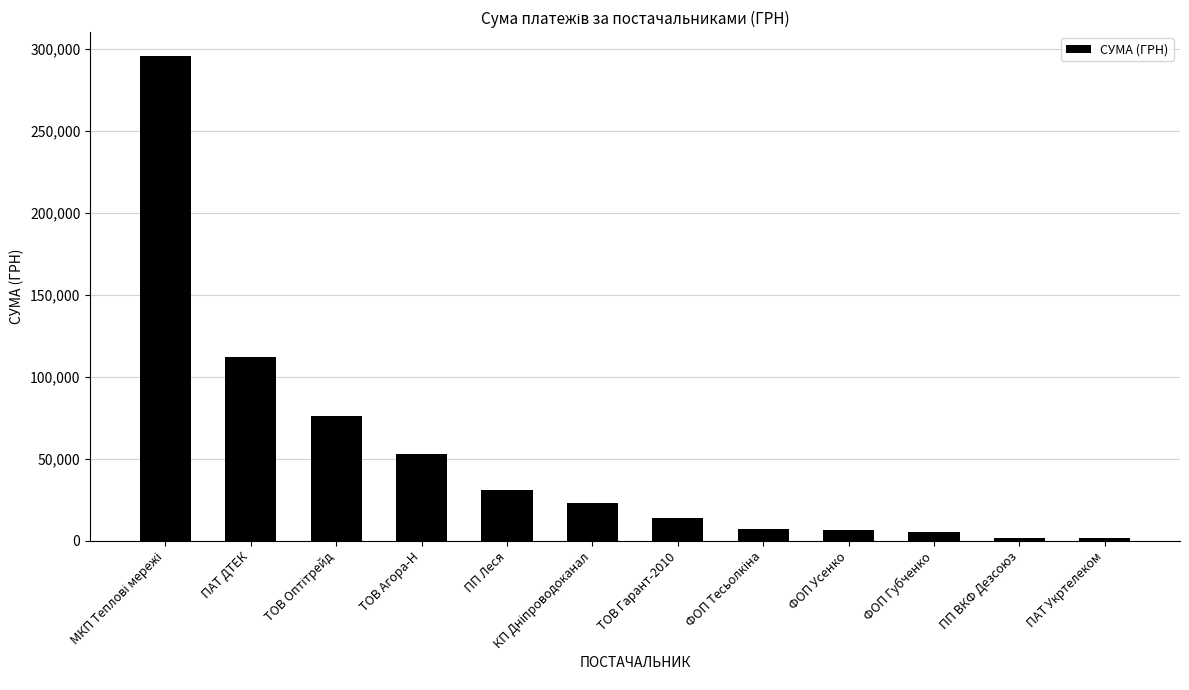

The chart shows a value of 53028.9 at ТОВ Агора-Н. True or false?

True